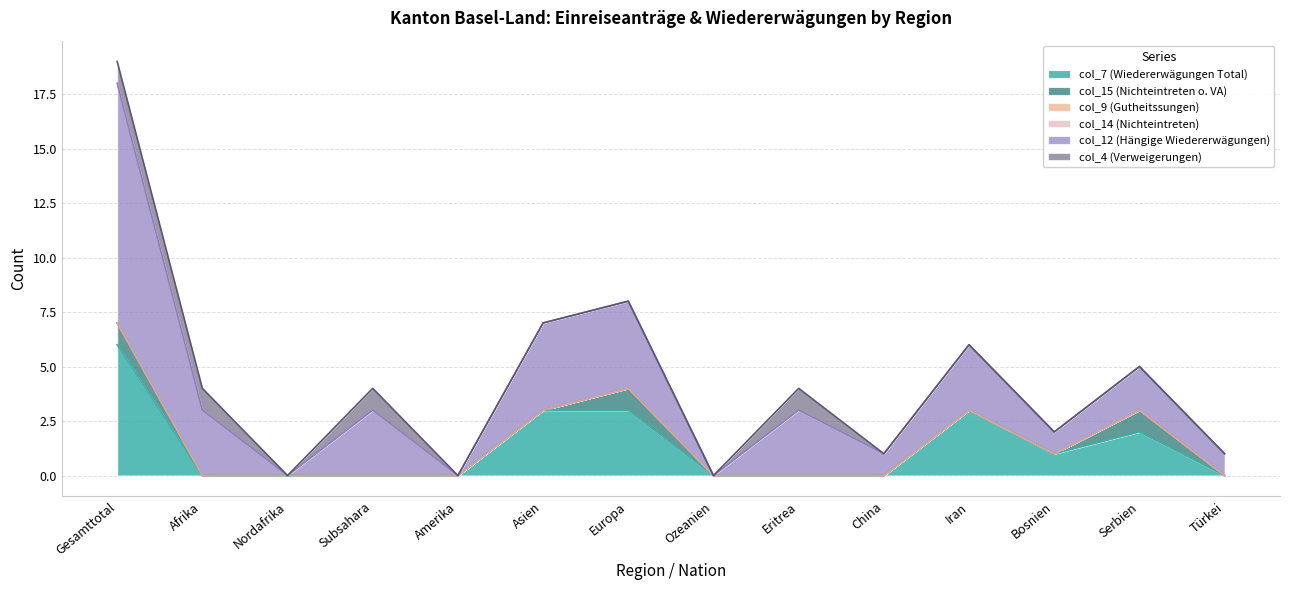

What are all the series names shown in the legend?

col_7 (Wiedererwägungen Total), col_15 (Nichteintreten o. VA), col_9 (Gutheitssungen), col_14 (Nichteintreten), col_12 (Hängige Wiedererwägungen), col_4 (Verweigerungen)